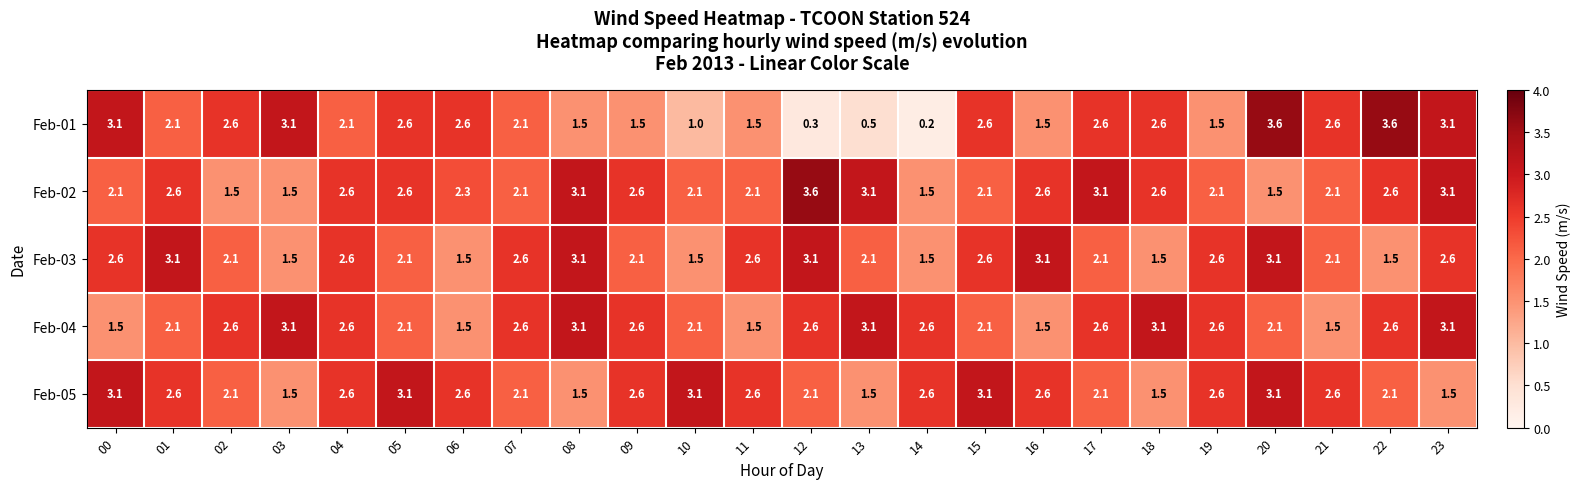

What is the total value across all series at 09?

11.4